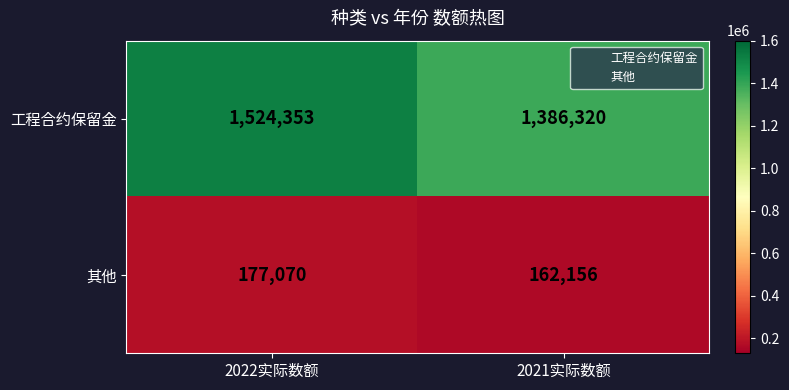

Which series has the largest total across all categories?

工程合约保留金